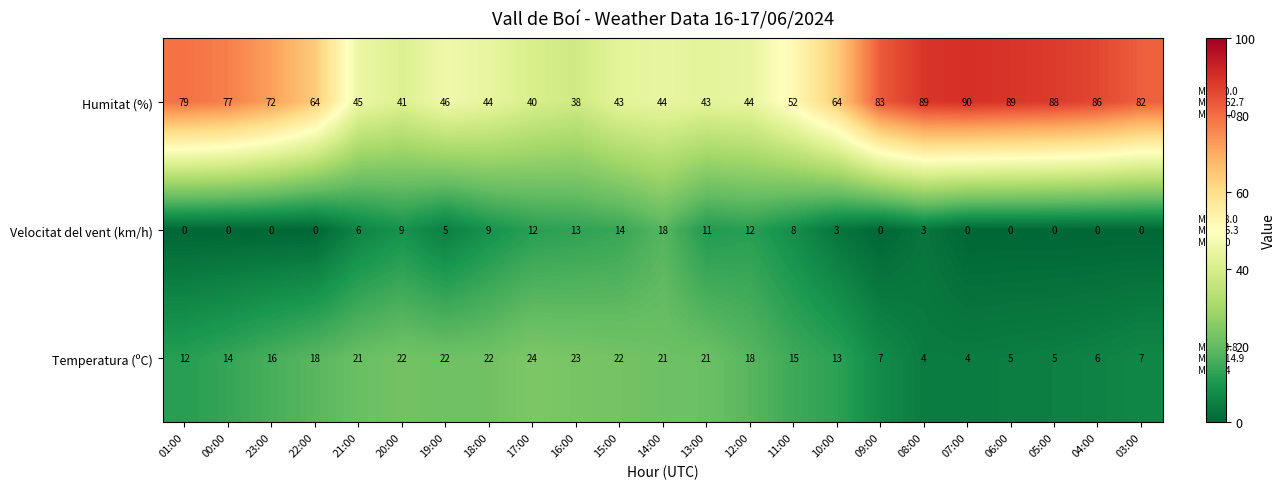

The Temperatura (ºC) series shows 7 at 20:00. True or false?

False